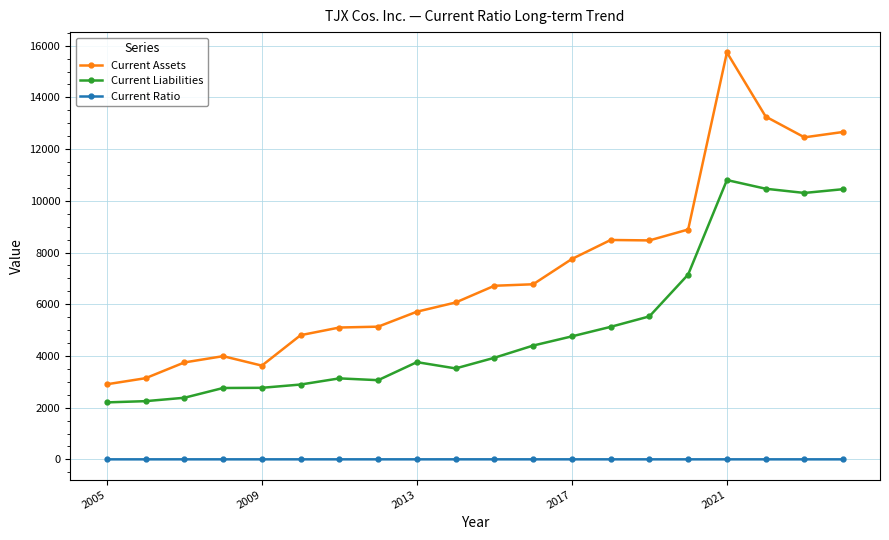

What is the difference between the maximum and minimum values in the Current Assets series?

12834.0